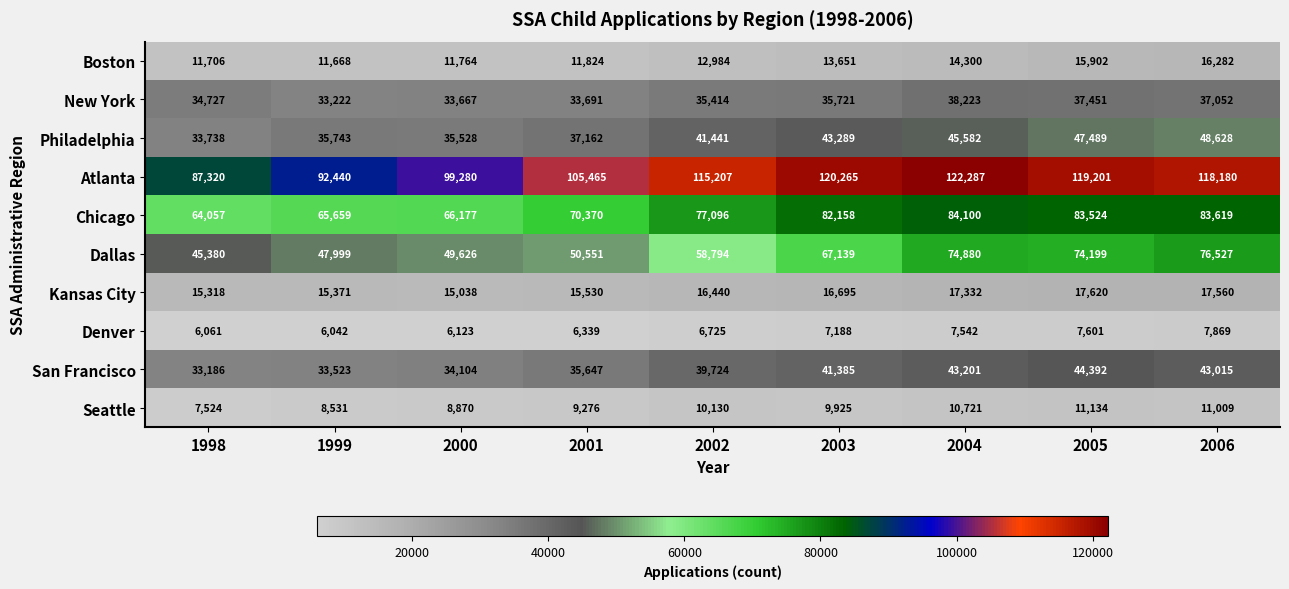

What is the difference between the highest and lowest values at 2002?

108482